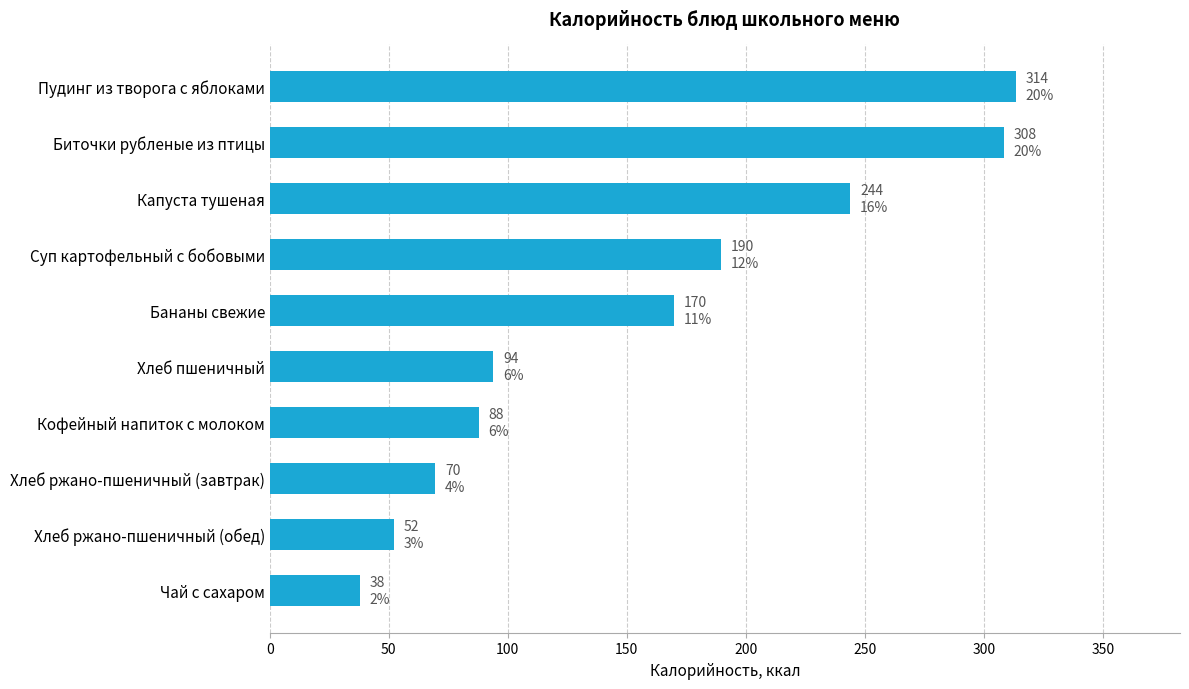

What is the minimum value shown in the chart?

38.0